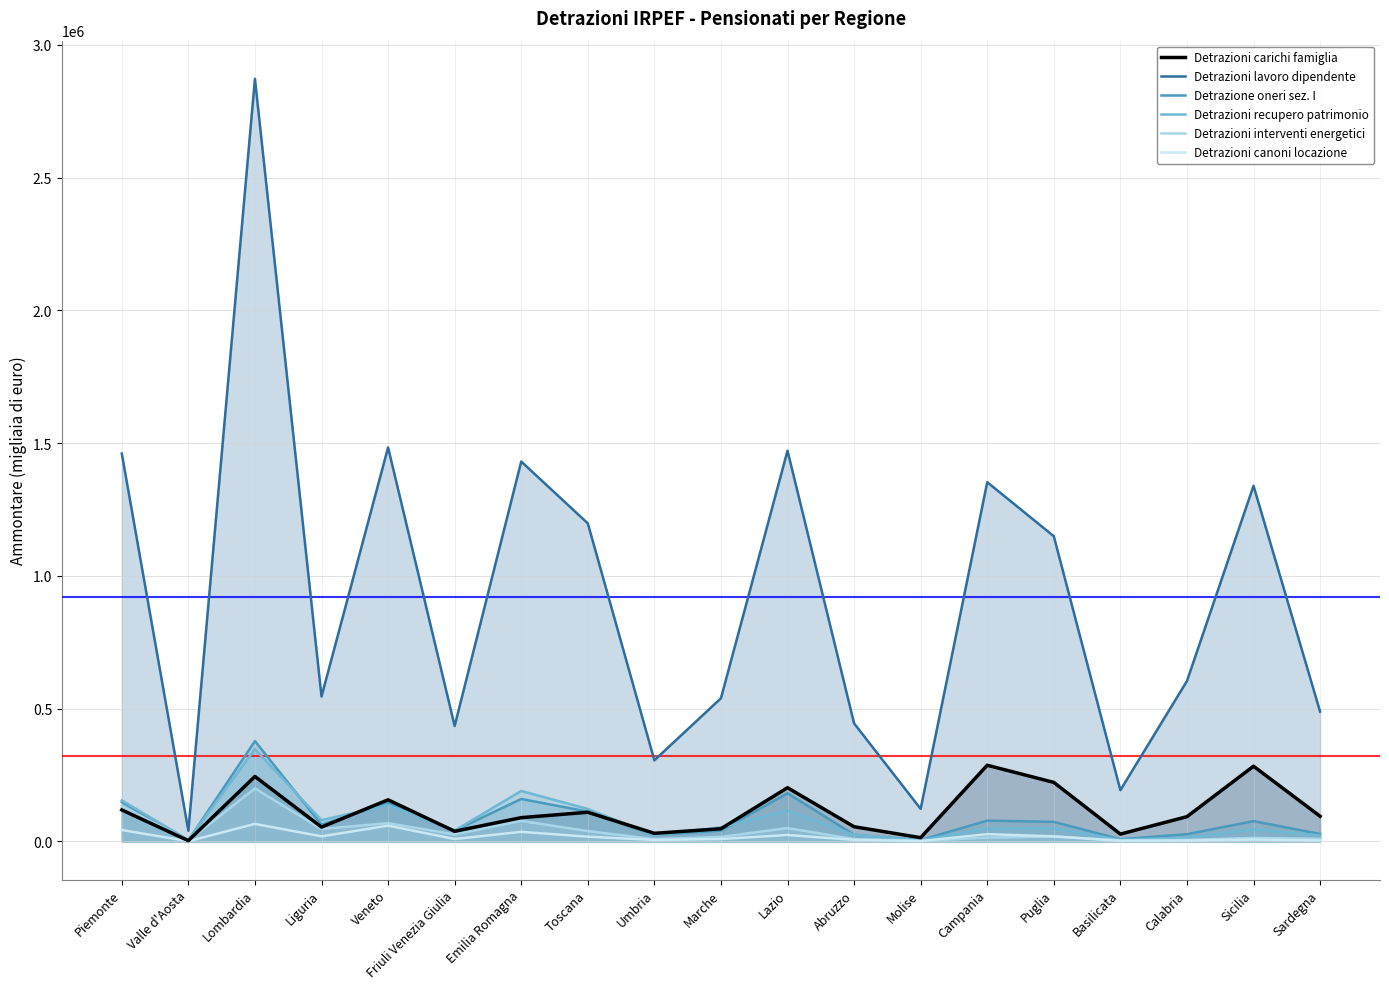

Is it true that Detrazioni interventi energetici equals 82030 at Liguria?

False